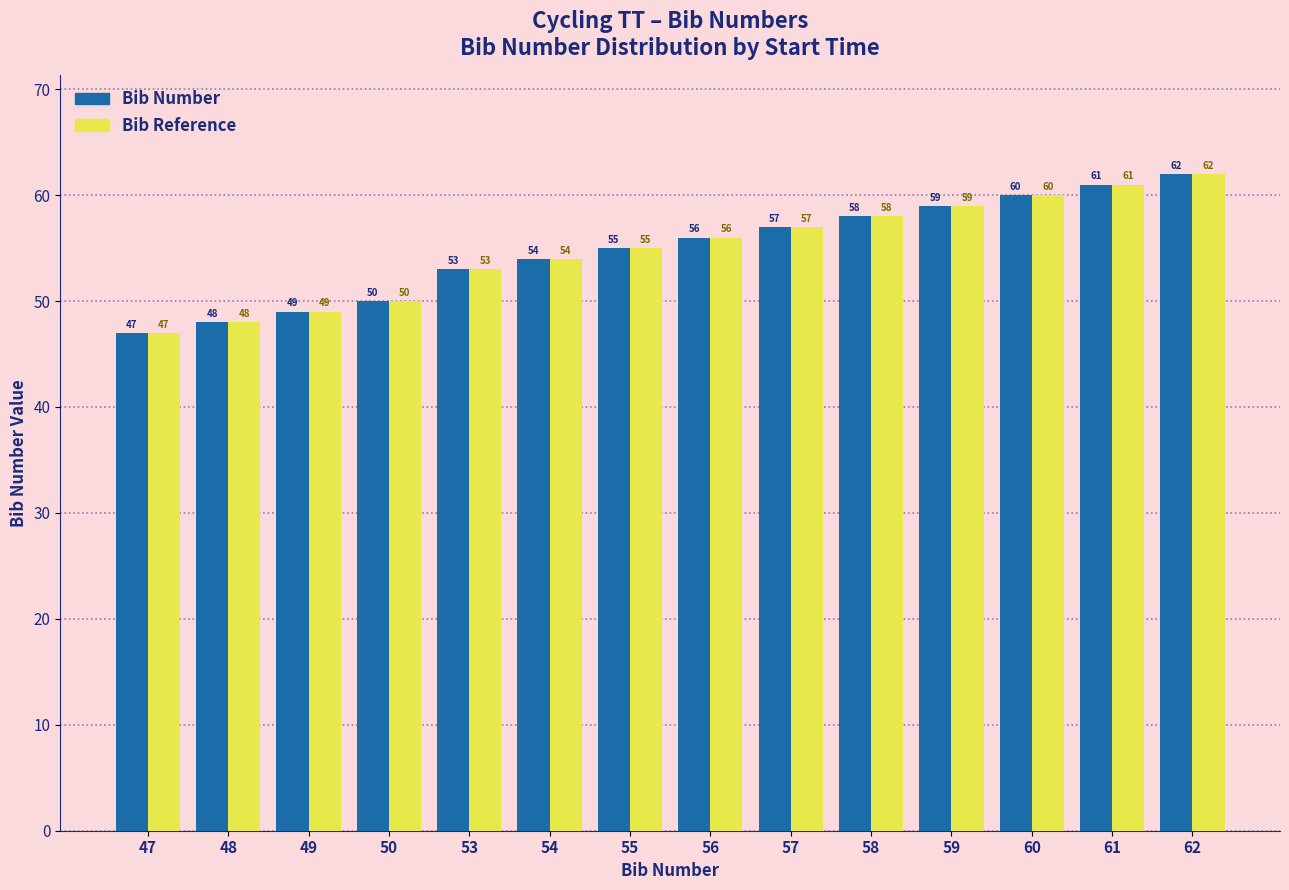

Which category has the highest value in the Bib Number series?

62